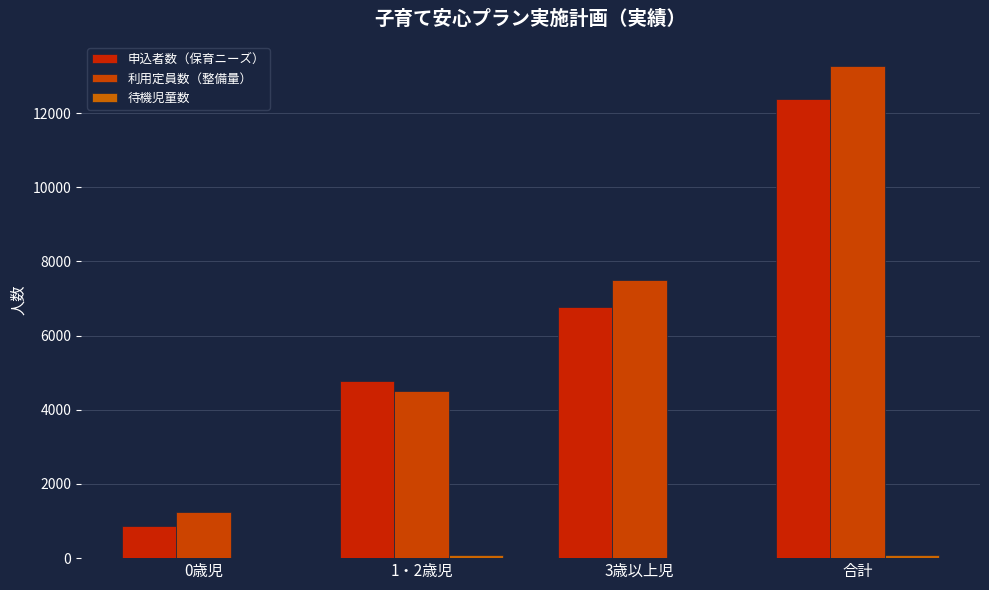

List the labels in order of 利用定員数（整備量） value, smallest first.

0歳児, 1・2歳児, 3歳以上児, 合計